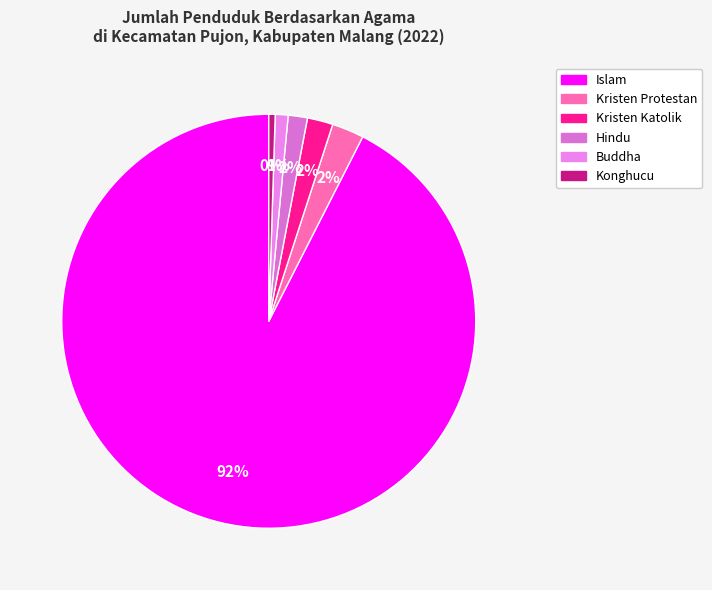

Count the number of slices in the pie.

6